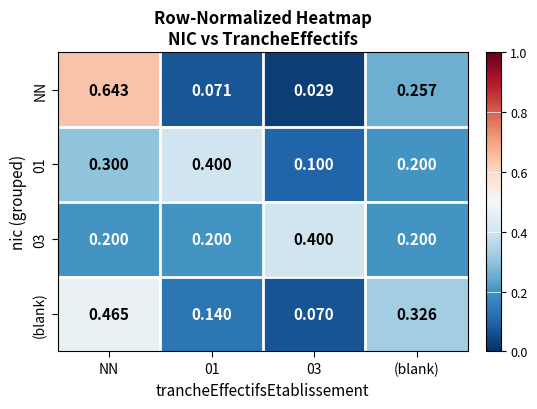

Between NN and (blank), which series saw the biggest shift?

NN